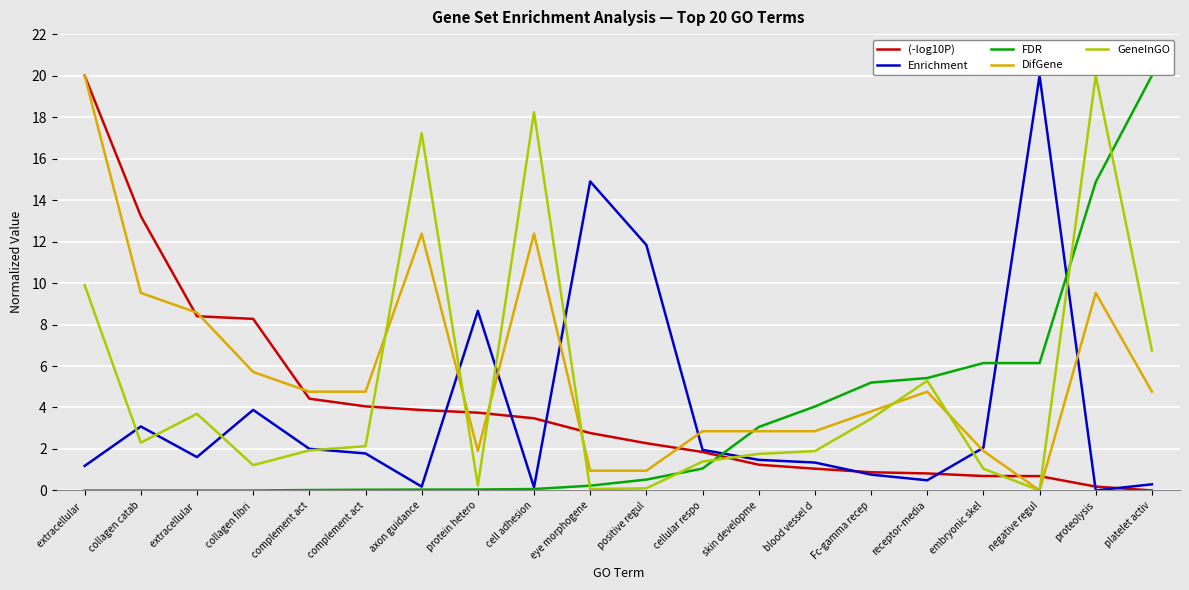

What is the highest value of the GeneInGO series?

20.0